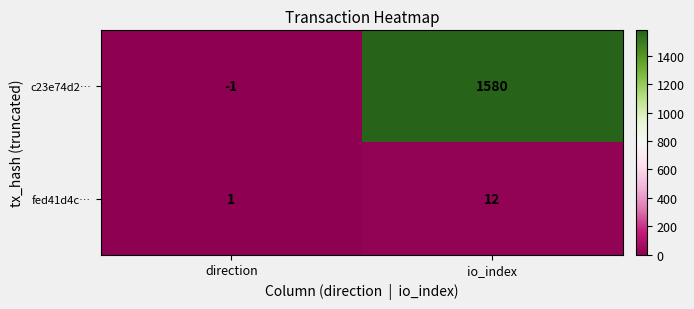

At how many categories does at least one series exceed 376?

1